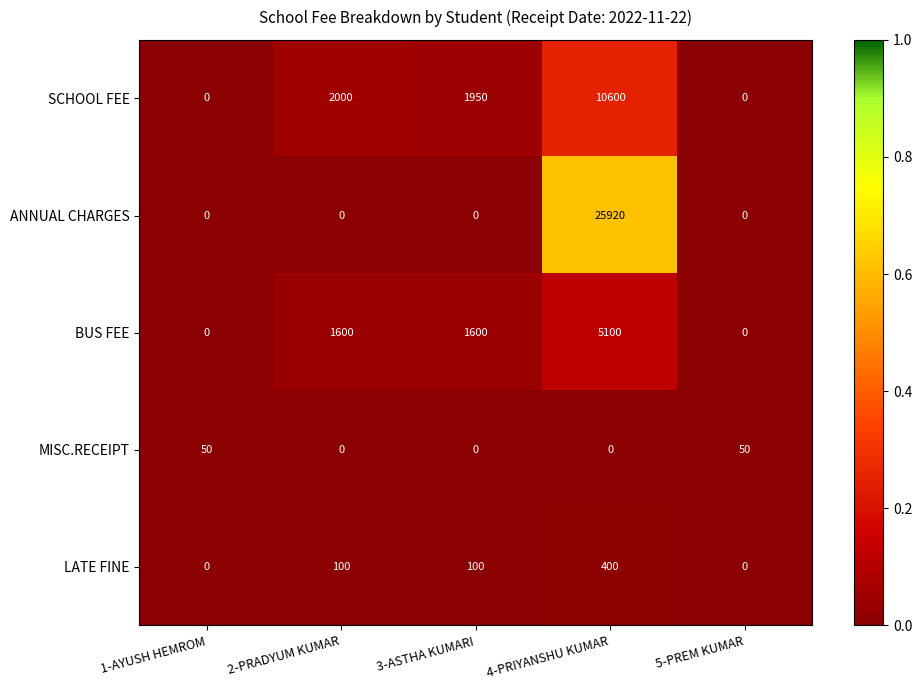

Which category has the highest value in the SCHOOL FEE series?

4-PRIYANSHU KUMAR